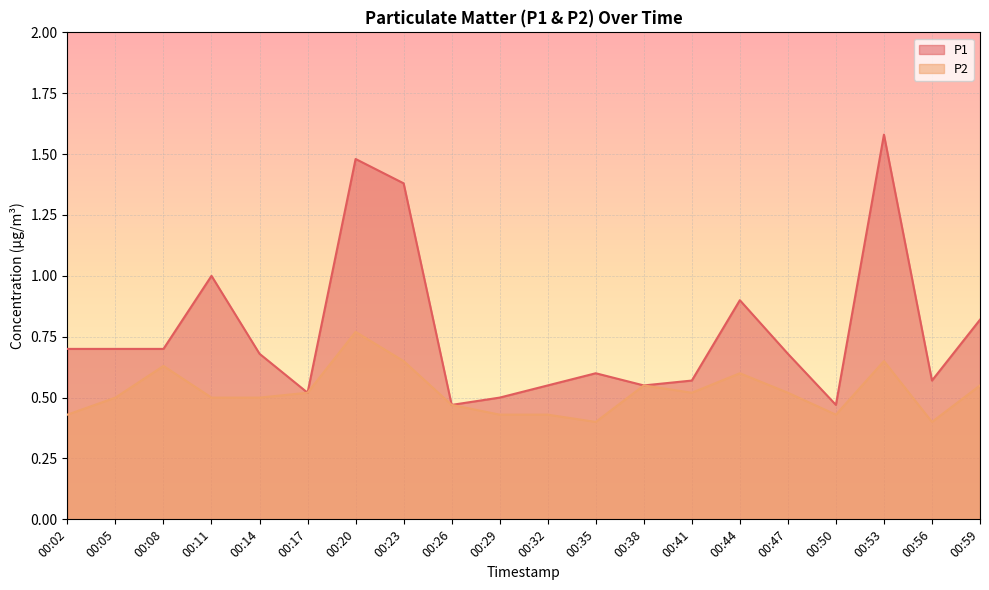

List the series in order of their overall mean, lowest first.

P2, P1